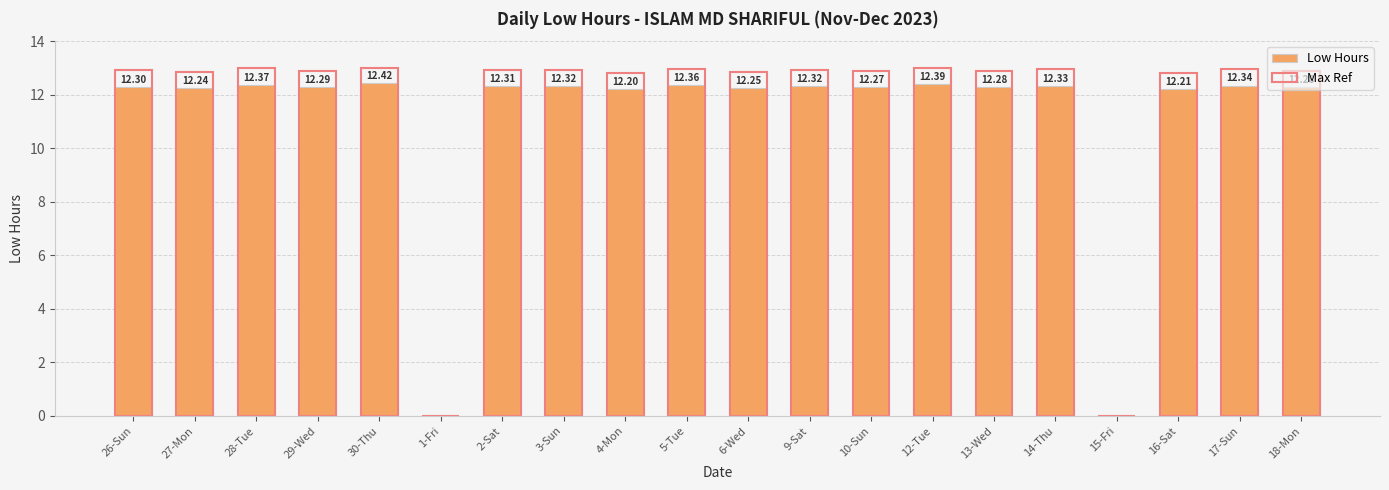

Rank the series by their average value, from lowest to highest.

Low Hours, Max Ref